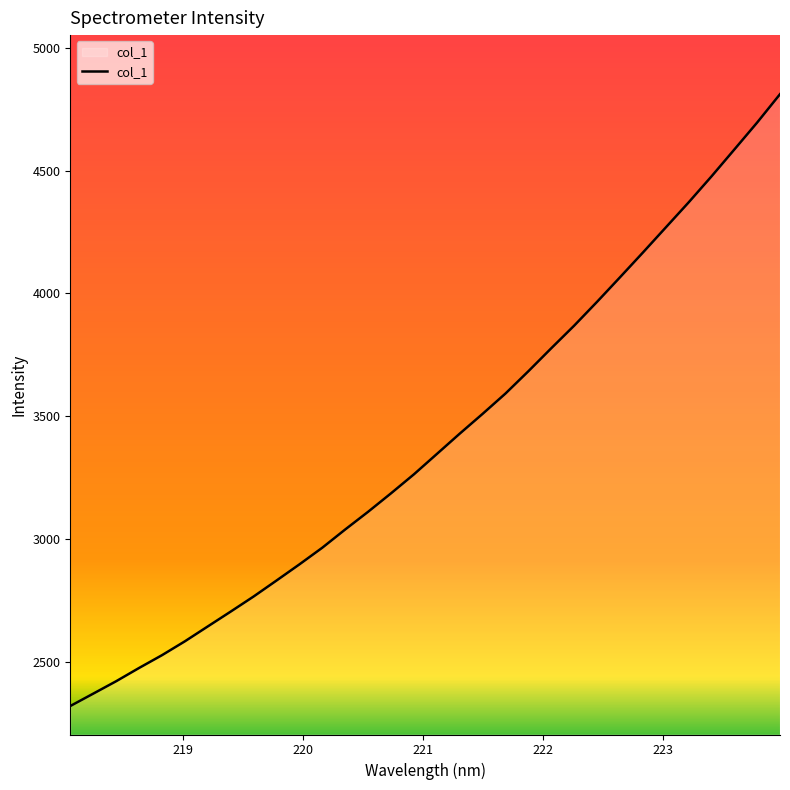

What is the average value?

3396.7